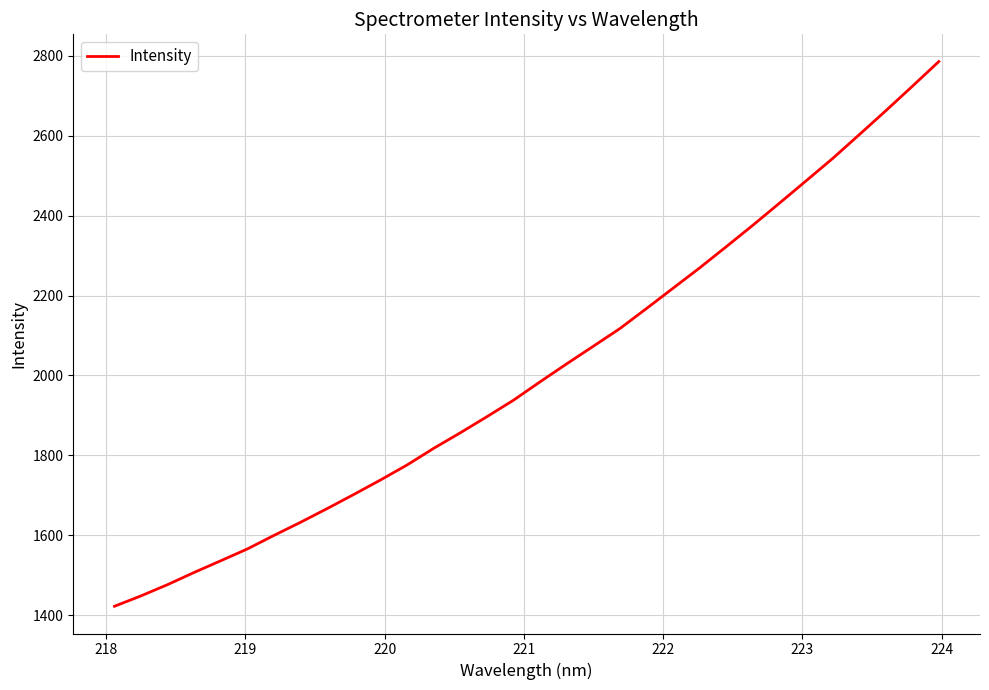

What is the greatest value displayed?

2785.5